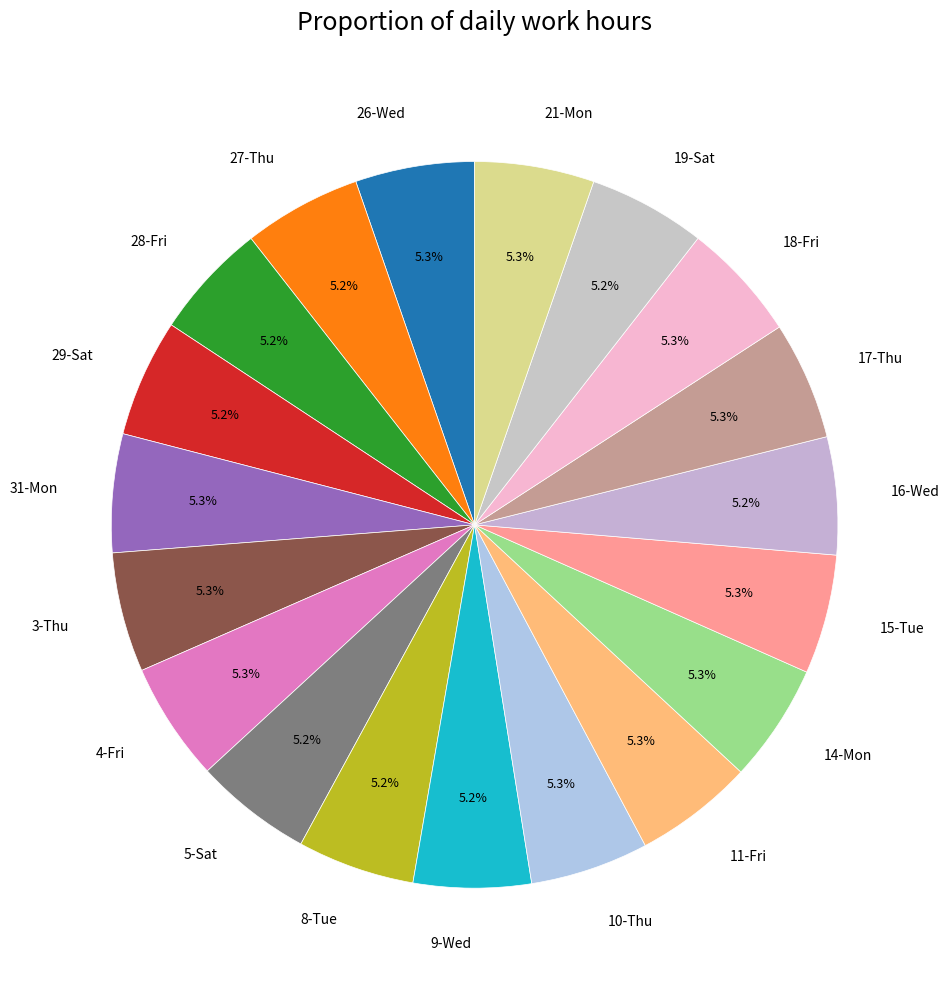

To the nearest percent, what percentage of the pie is 26-Wed?

5%